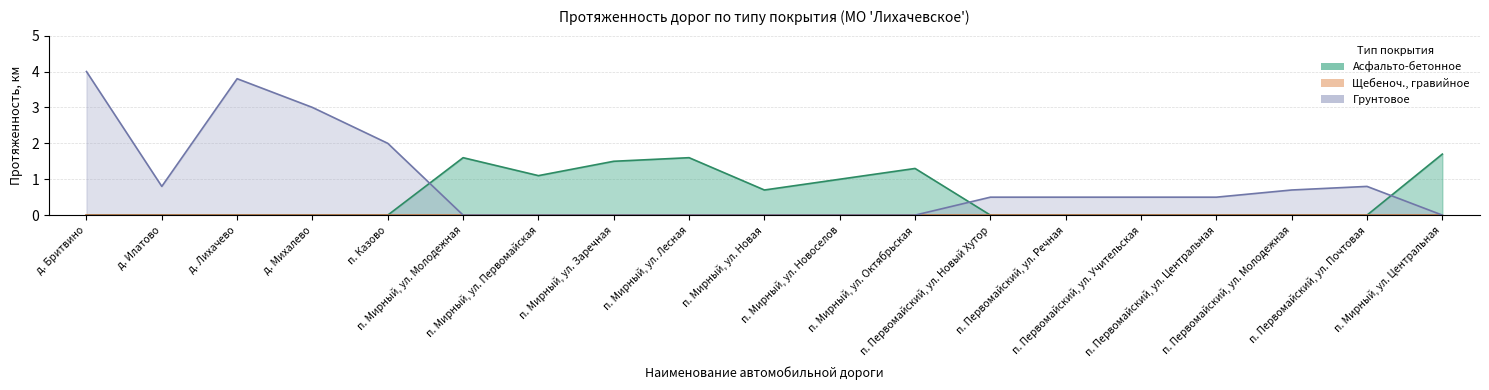

What is the label of the 16th point from the right?

д. Михалево